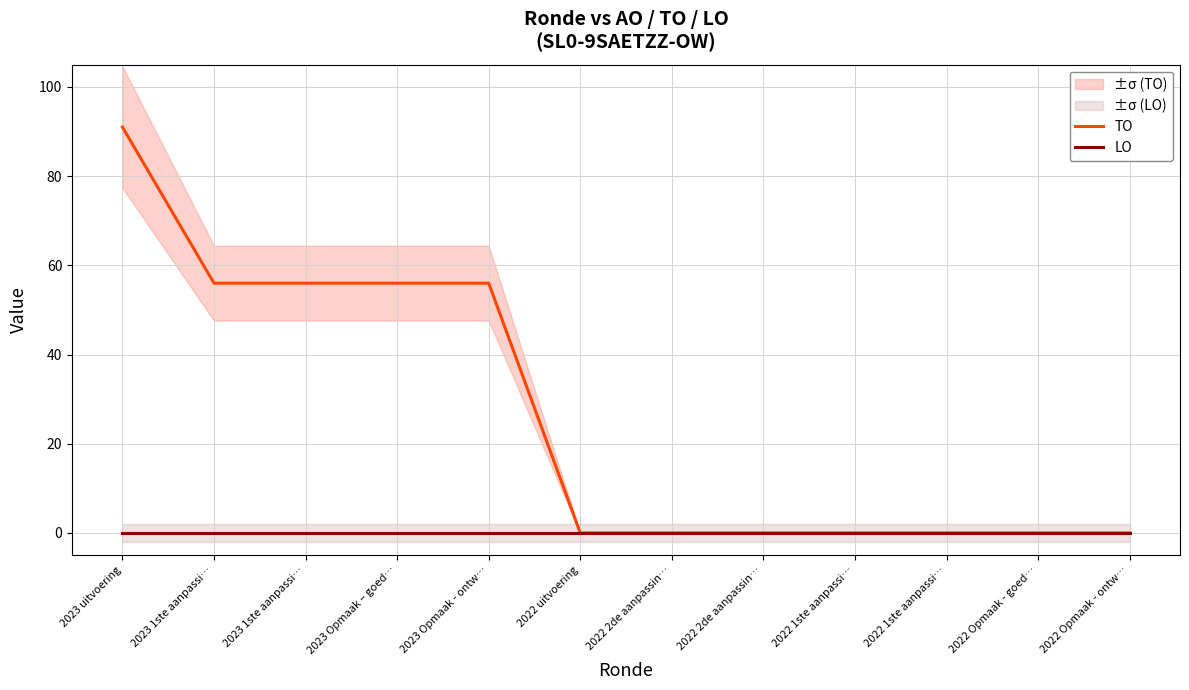

What is the highest value of the TO series?

91